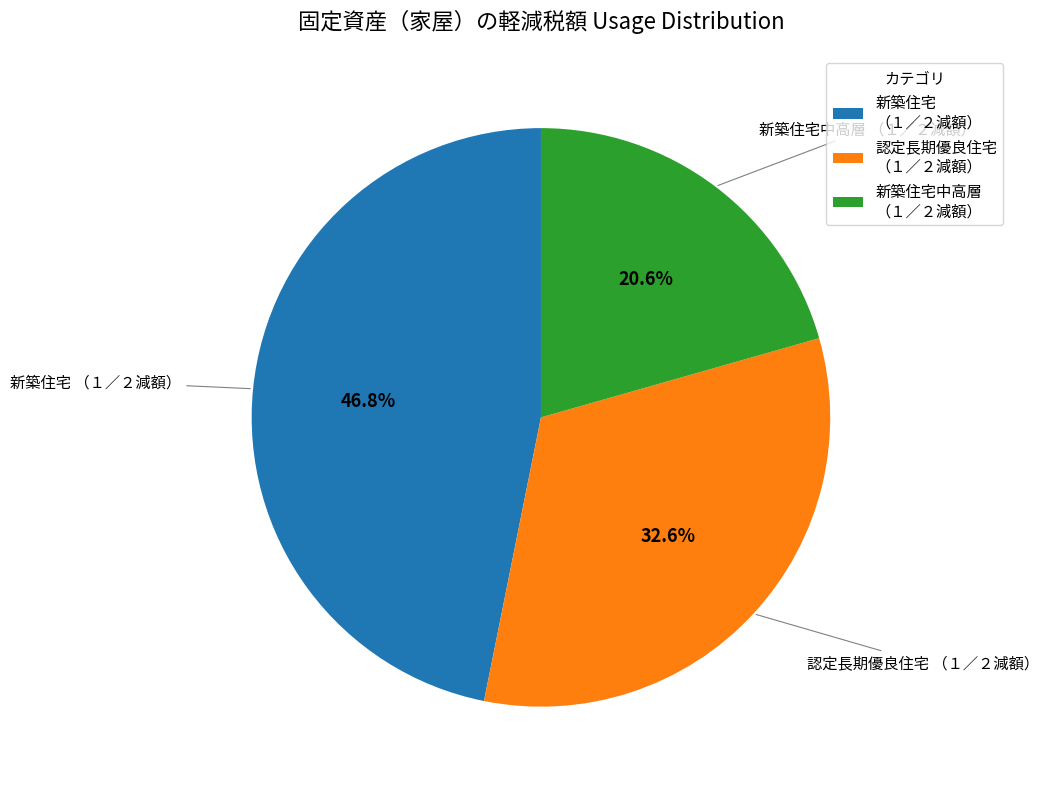

Rank the categories by value from lowest to highest.

新築住宅中高層 （１／２減額）, 認定長期優良住宅 （１／２減額）, 新築住宅 （１／２減額）